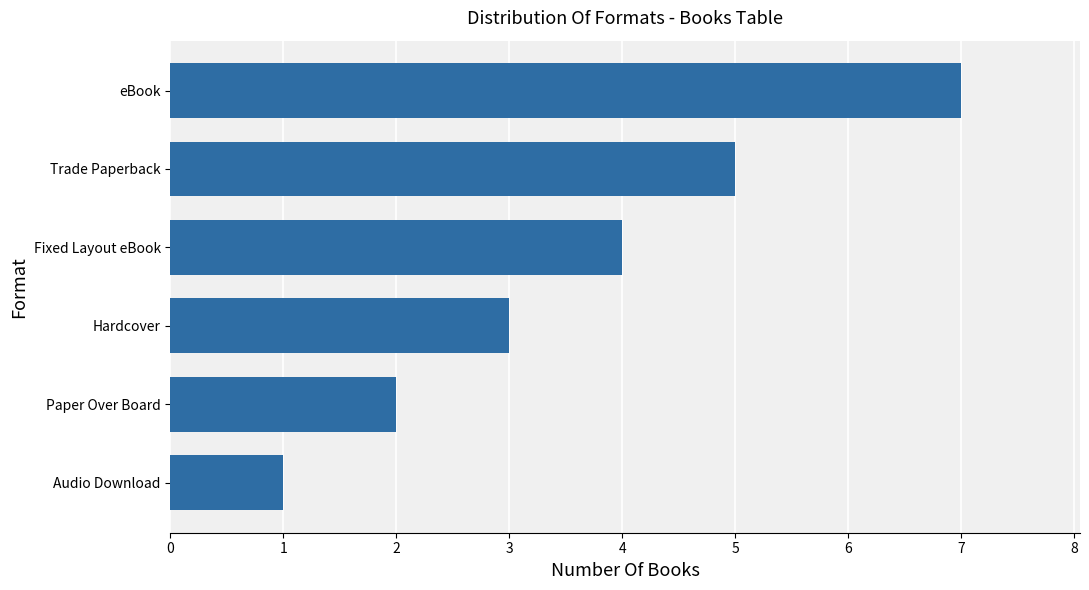

How many categories are shown in the chart?

6